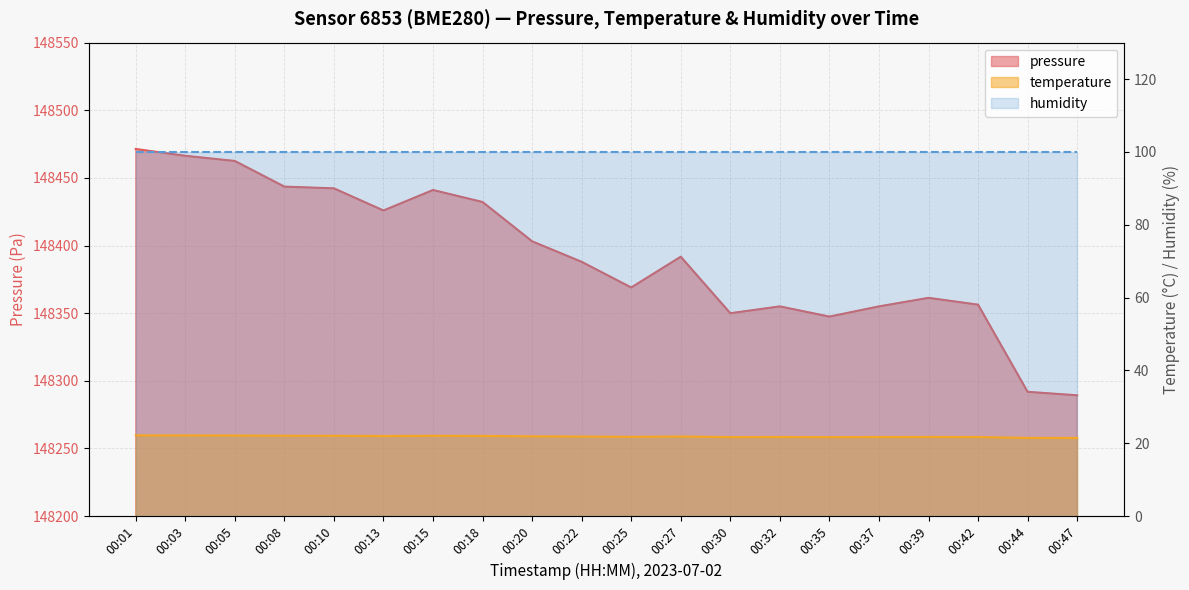

Rank the series at 00:01 from lowest to highest value.

temperature, pressure